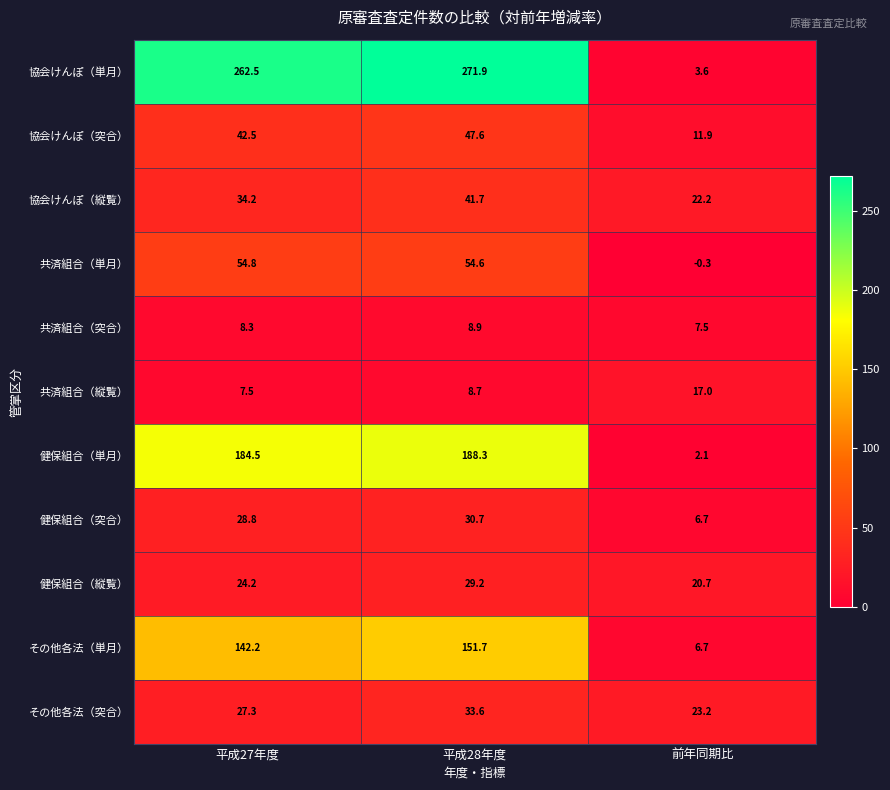

True or false: 健保組合（縦覧） has a value of 29.2 at 平成28年度.

True